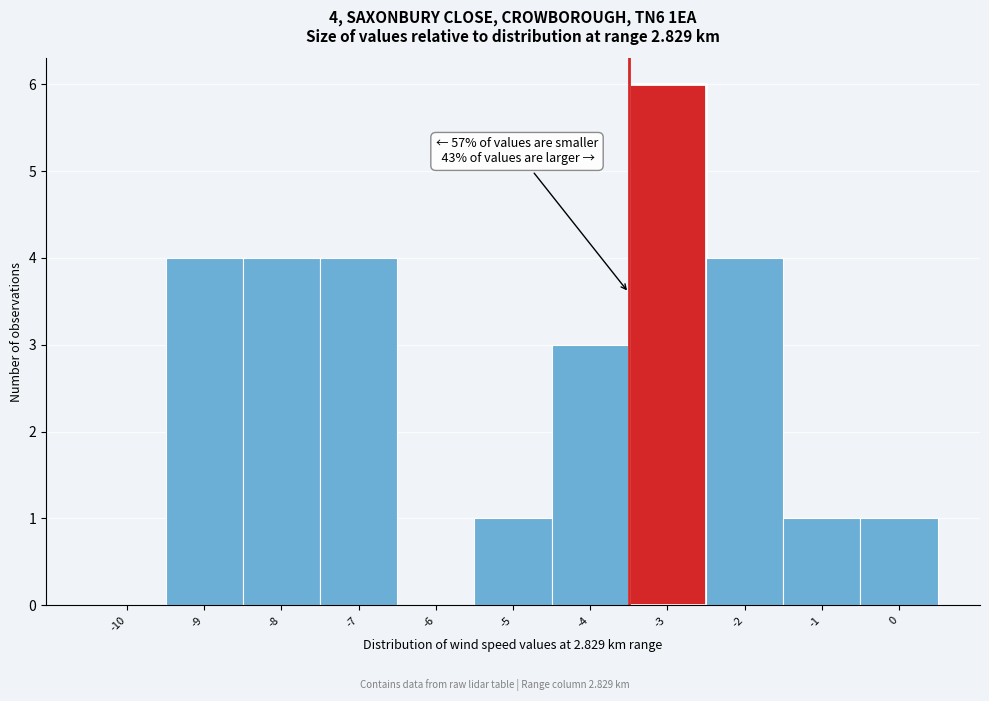

Reading left to right, what are all the values shown in this chart?

-10=0	-9=4	-8=4	-7=4	-6=0	-5=1	-4=3	-3=6	-2=4	-1=1	0=1